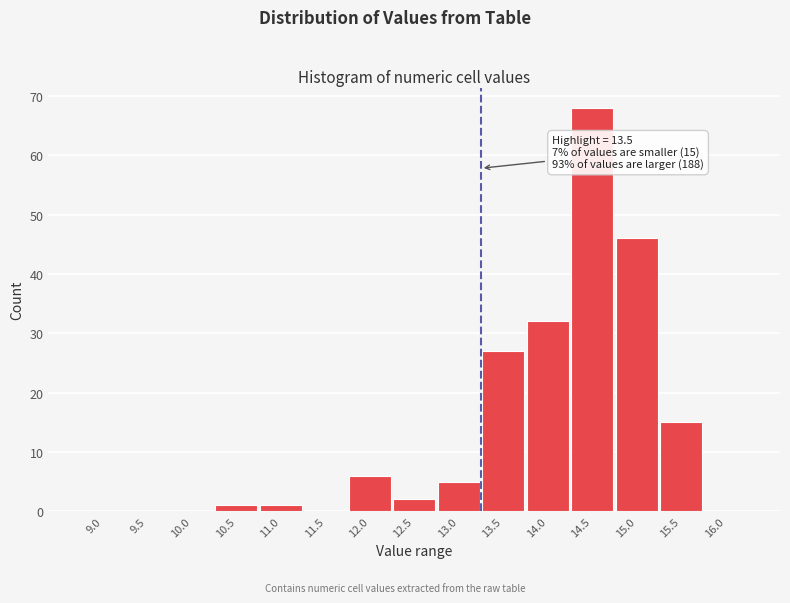

Reading left to right, list all the values displayed in this chart.

9.0=0	9.5=0	10.0=0	10.5=1	11.0=1	11.5=0	12.0=6	12.5=2	13.0=5	13.5=27	14.0=32	14.5=68	15.0=46	15.5=15	16.0=0